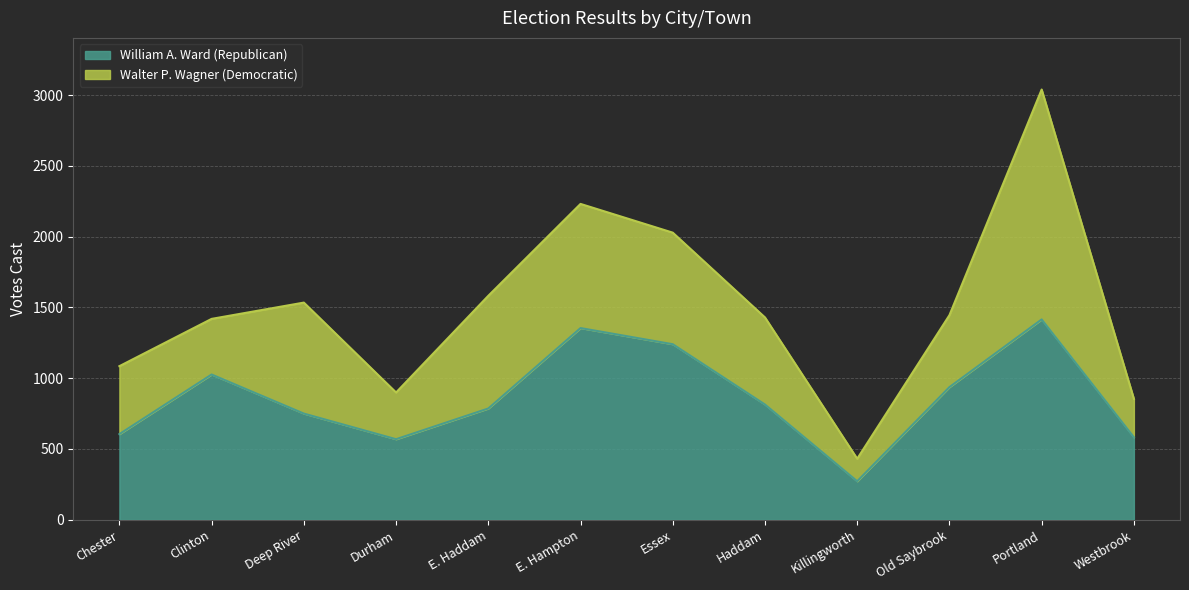

List the labels in order of value, smallest first.

Killingworth, Durham, Westbrook, Chester, Deep River, E. Haddam, Haddam, Old Saybrook, Clinton, Essex, E. Hampton, Portland